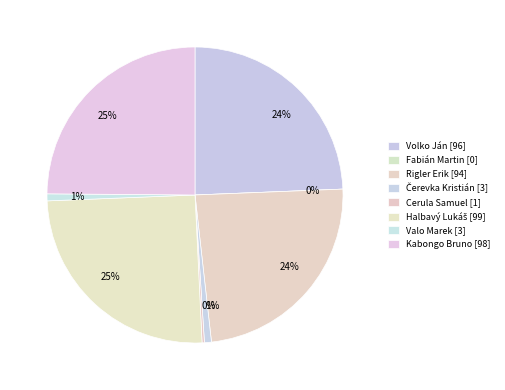

Rank the categories by value from lowest to highest.

Fabián Martin, Cerula Samuel, Čerevka Kristián, Valo Marek, Rigler Erik, Volko Ján, Kabongo Bruno, Halbavý Lukáš